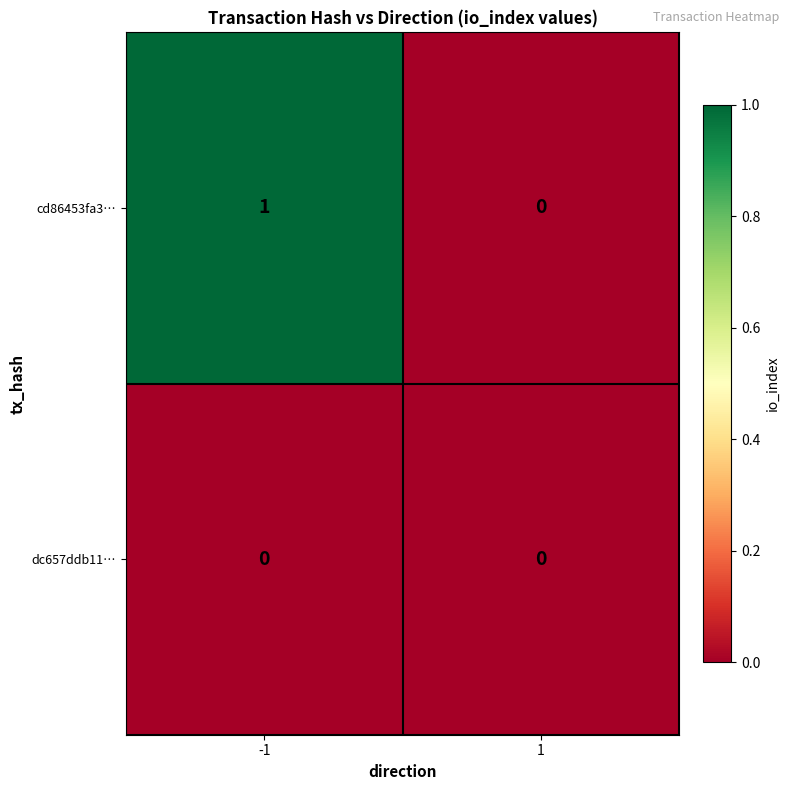

Which series has the largest range (max minus min)?

cd86453fa3…